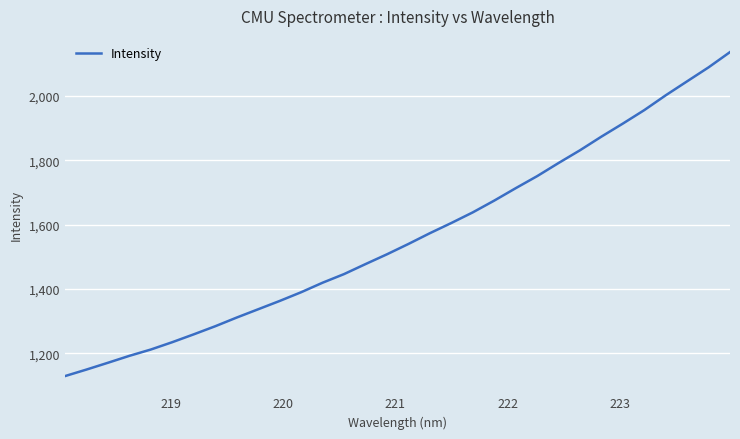

What is the difference between the maximum and minimum values?

1006.6